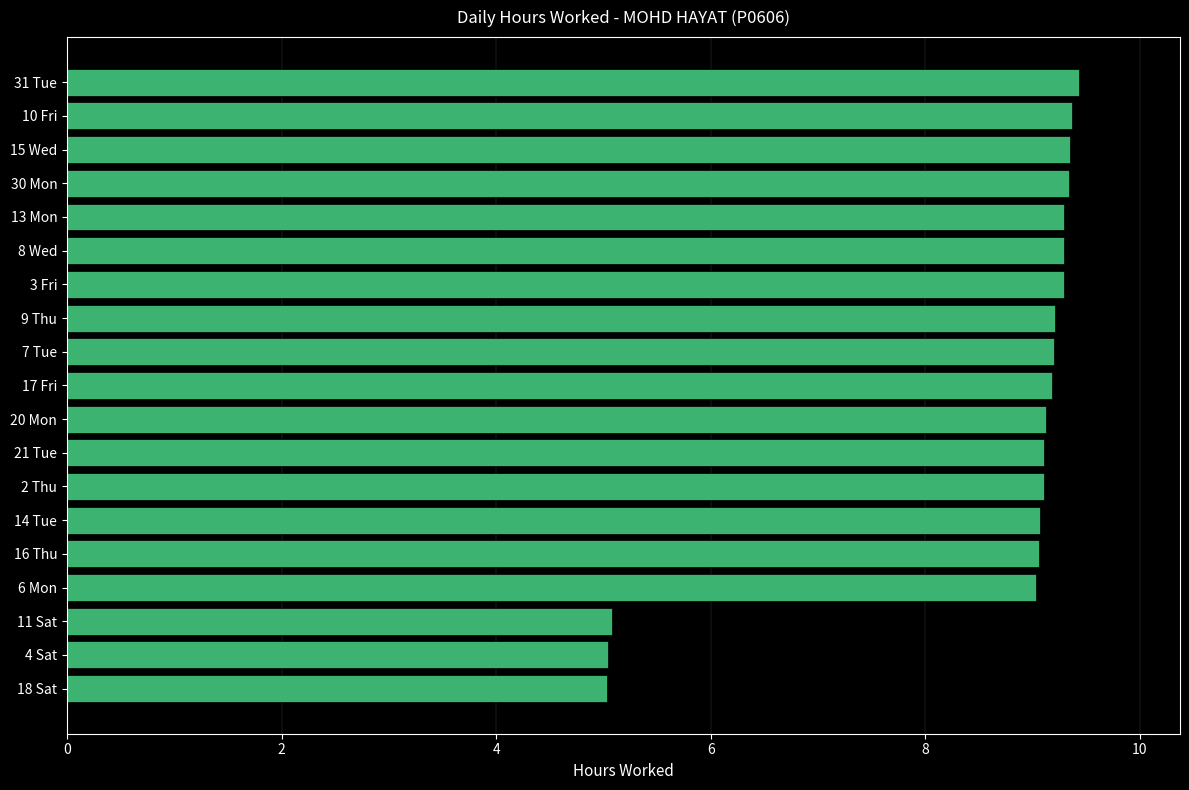

How many series are shown in this chart?

1